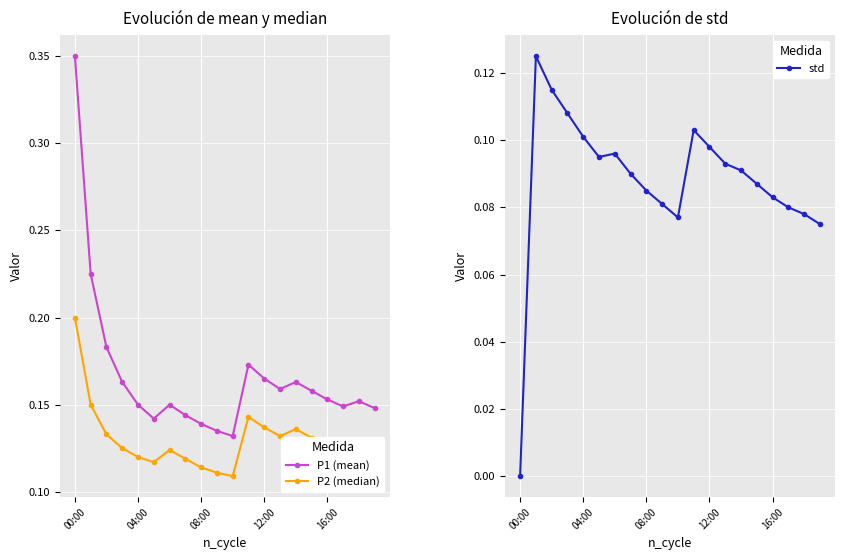

At which label is P2 (median) closest to 0?

10